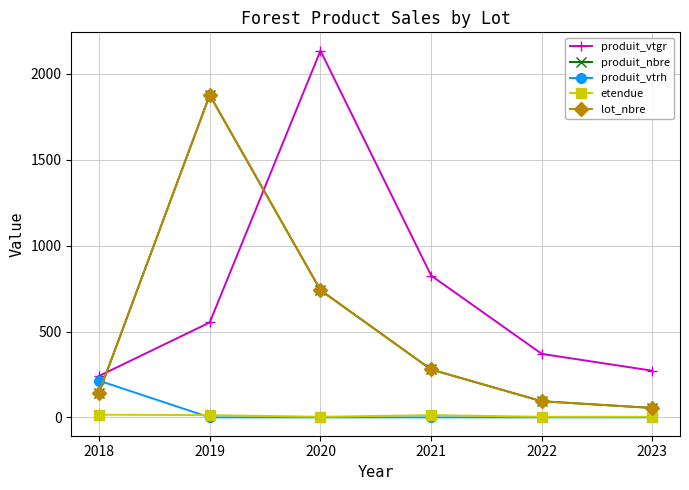

Reading left to right, list all the values displayed in this chart.

produit_vtgr: 2018=240.9	2019=552.7	2020=2135.6	2021=825.8	2022=369.7	2023=271.9
produit_nbre: 2018=142.0	2019=1877.0	2020=741.0	2021=279.0	2022=94.0	2023=55.0
produit_vtrh: 2018=214.0	2019=0.0	2020=0.0	2021=0.0	2022=0.0	2023=0.0
etendue: 2018=15.8	2019=13.1	2020=3.5	2021=13.1	2022=3.5	2023=3.5
lot_nbre: 2018=142.0	2019=1877.0	2020=741.0	2021=279.0	2022=94.0	2023=55.0